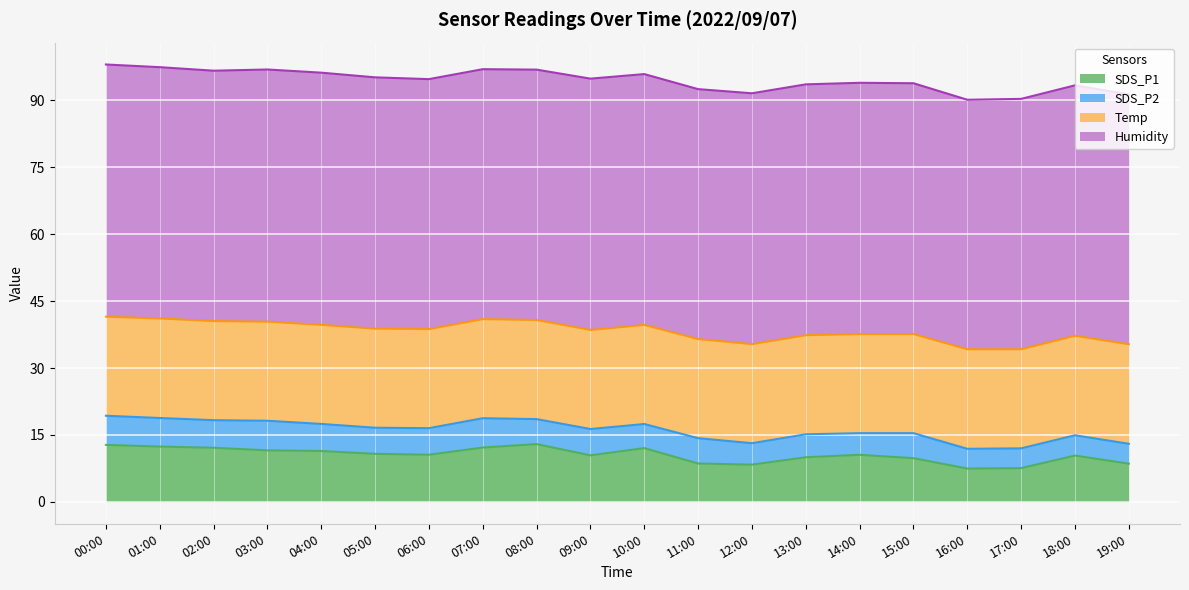

What position from the left is 16:00?

17